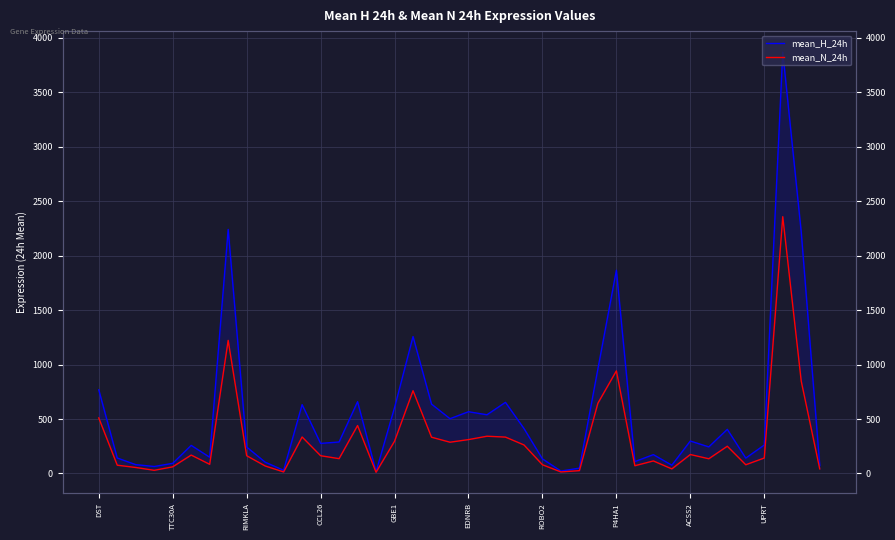

In mean_N_24h, how many points are higher than both neighbors (excluding endpoints)?

11